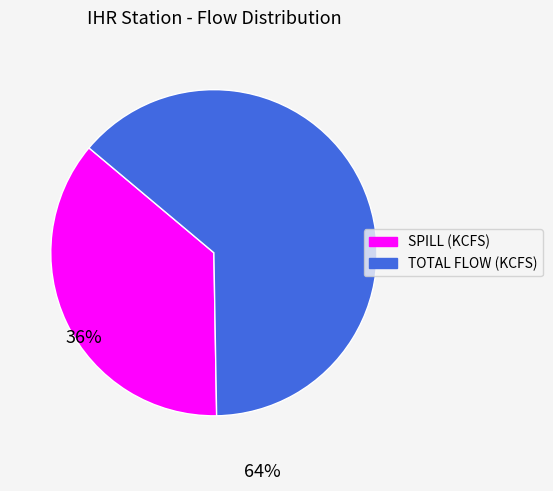

Which has a higher value, SPILL (KCFS) or TOTAL FLOW (KCFS)?

TOTAL FLOW (KCFS)